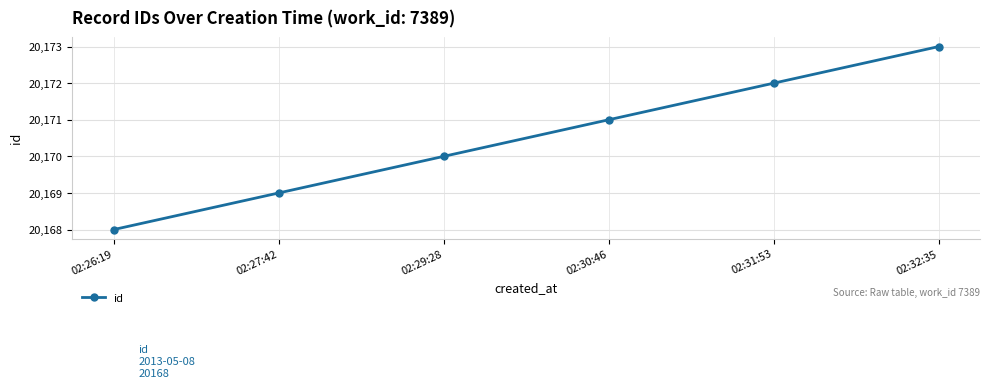

Reading left to right, what are all the values shown in this chart?

20168	20169	20170	20171	20172	20173